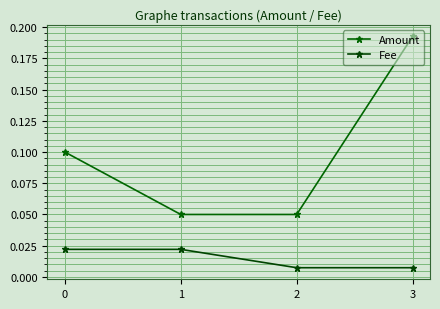

Between 1 and 2, which series saw the biggest shift?

Fee